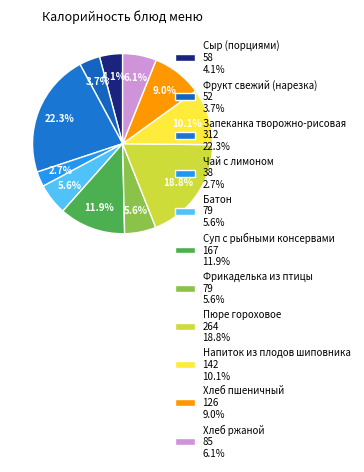

True or false: Хлеб пшеничный accounts for 9% of the total.

True